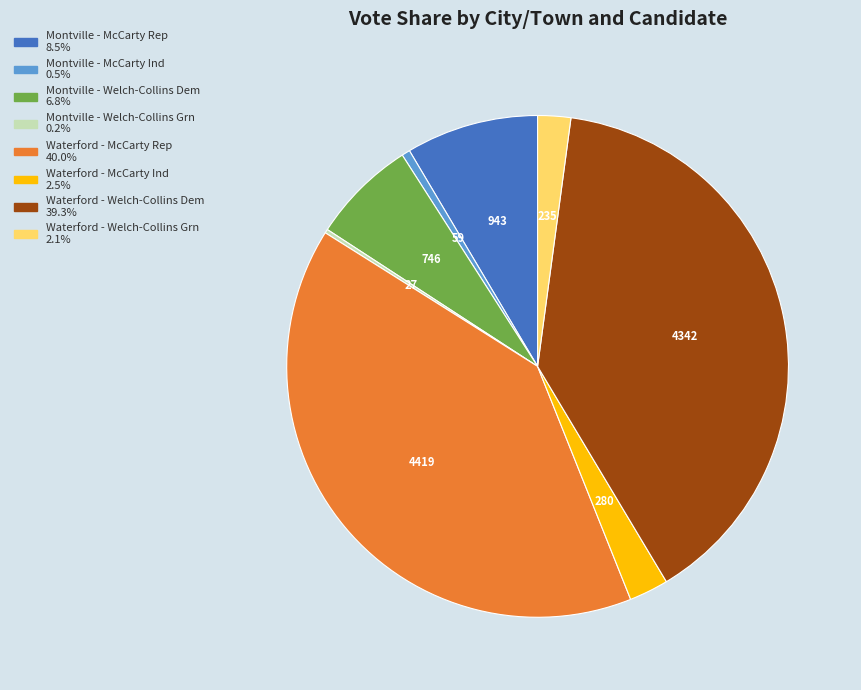

Is there a majority slice in this chart?

No